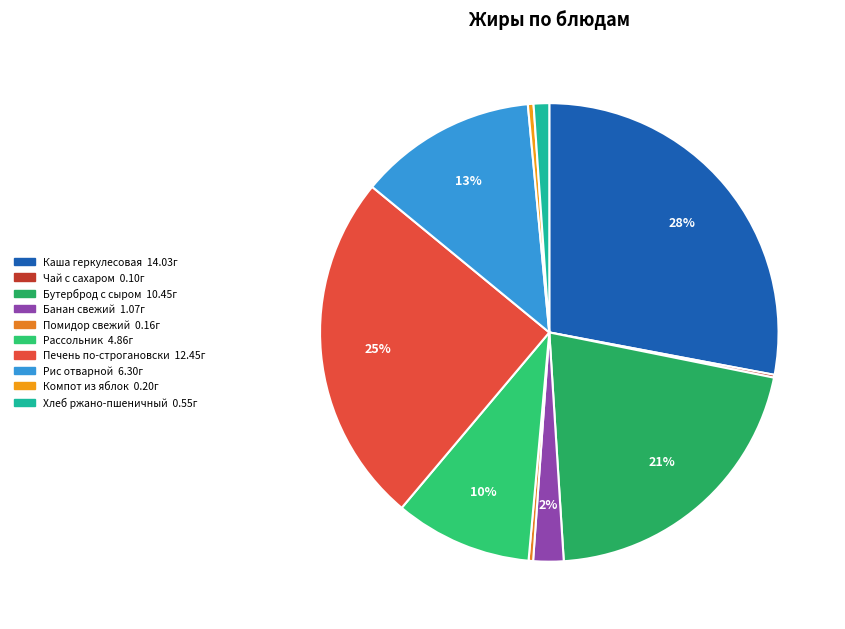

Is it true that Каша геркулесовая is 38% of the pie?

False